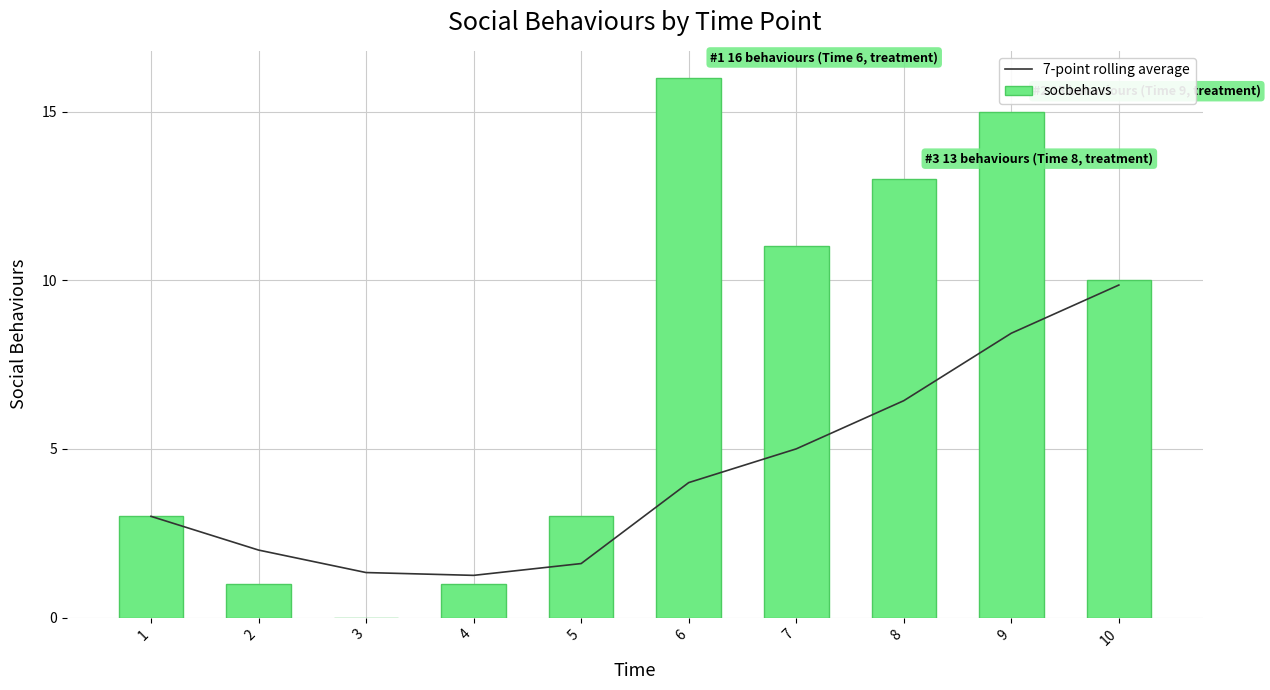

What is the spread (max minus min) of values at 6?

12.0